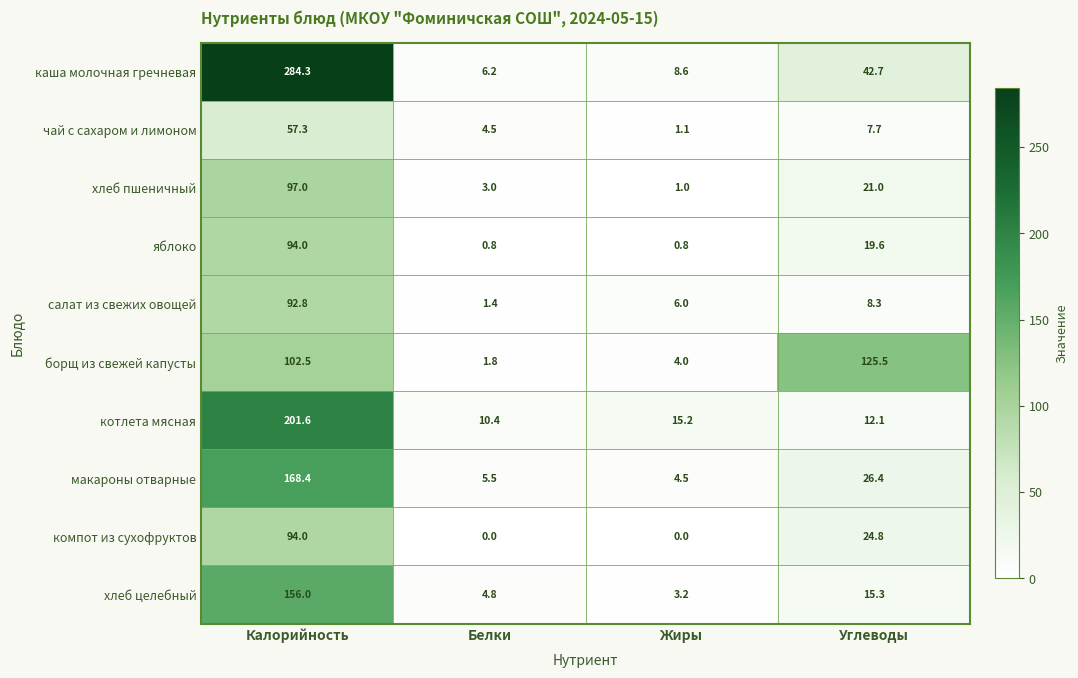

Where is компот из сухофруктов nearest to the value 47?

Углеводы